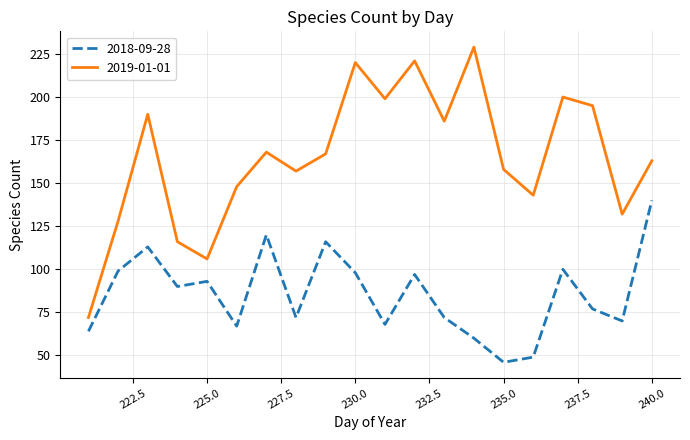

At how many categories does at least one series exceed 114?

18